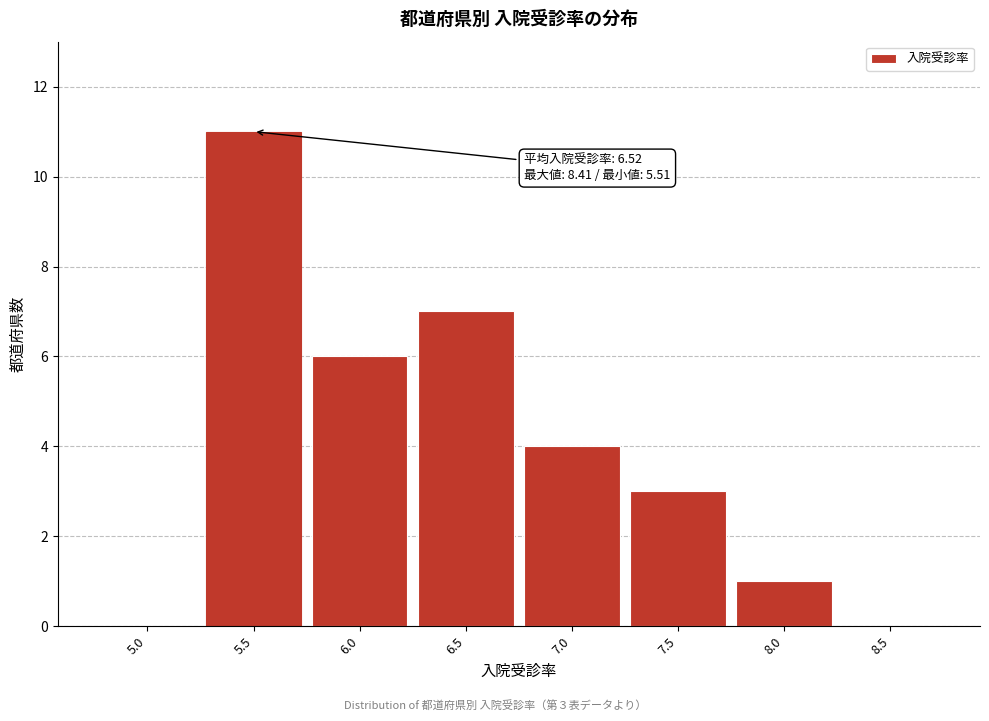

Reading left to right, list all the values displayed in this chart.

5.0=0	5.5=11	6.0=6	6.5=7	7.0=4	7.5=3	8.0=1	8.5=0